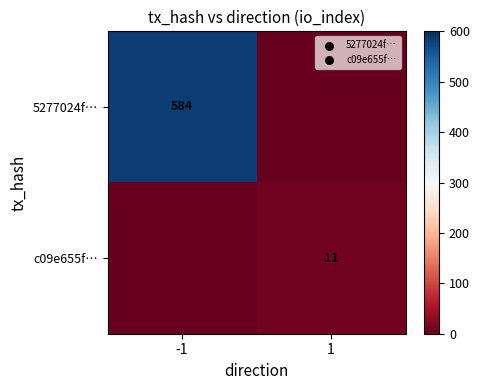

The value of c09e655f… at 1 is 11. True or false?

True